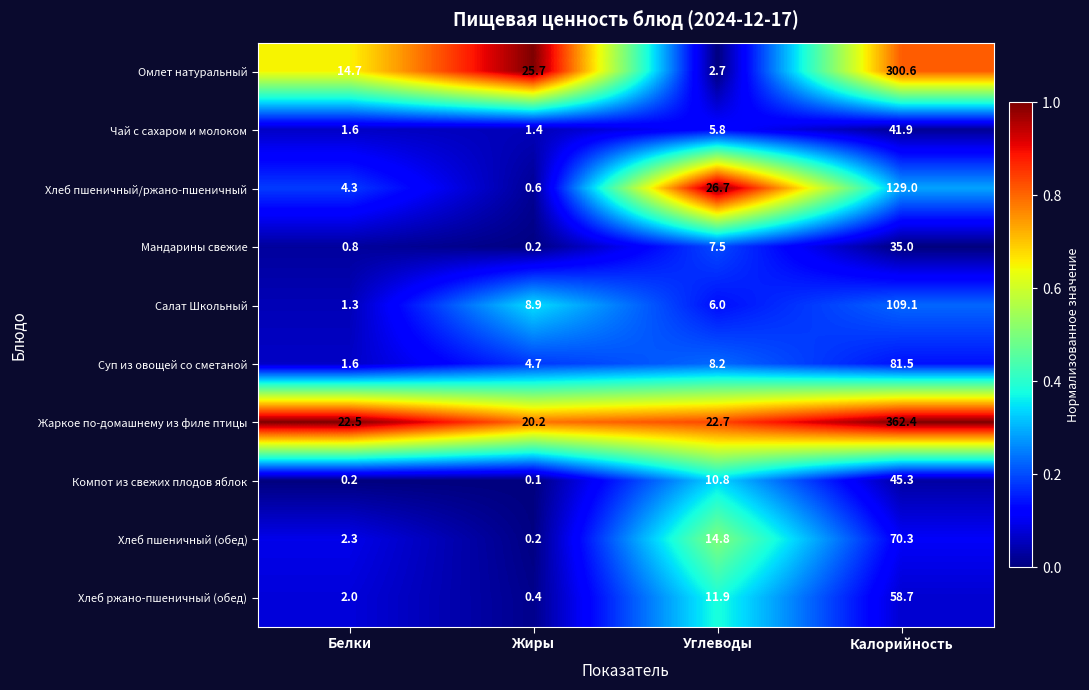

Where does the Суп из овощей со сметаной series first go above 8?

Углеводы